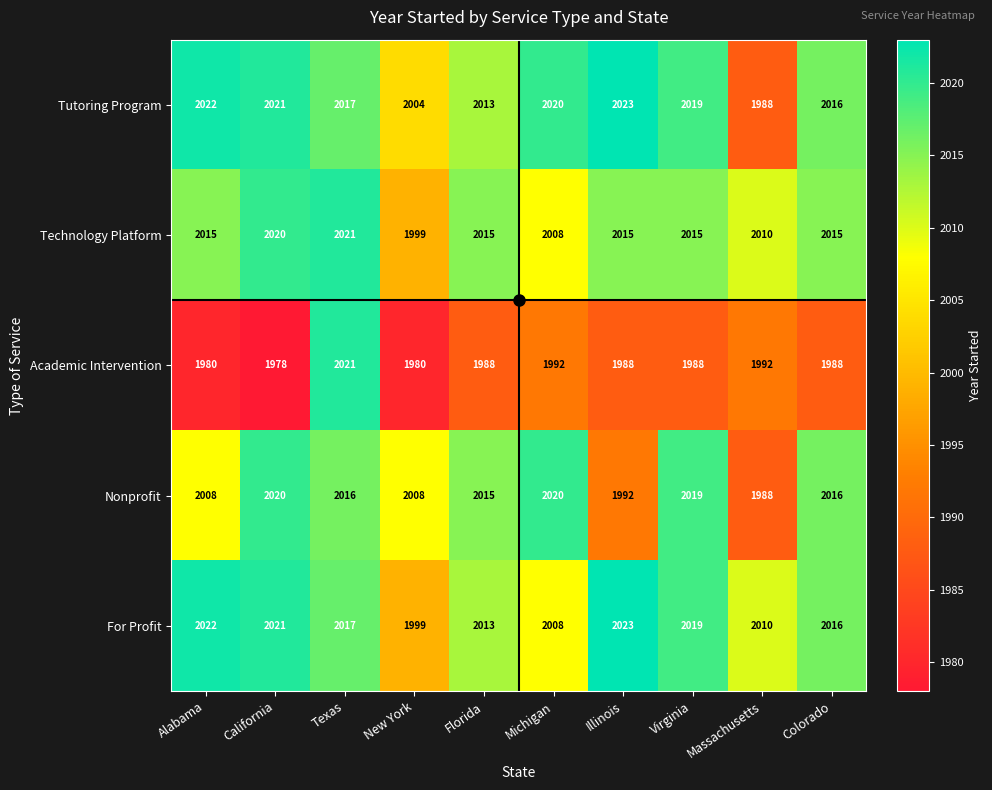

What is the difference between the highest and lowest values at California?

43